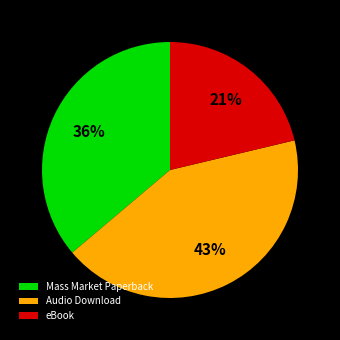

To the nearest percent, what is the average slice percentage?

33%